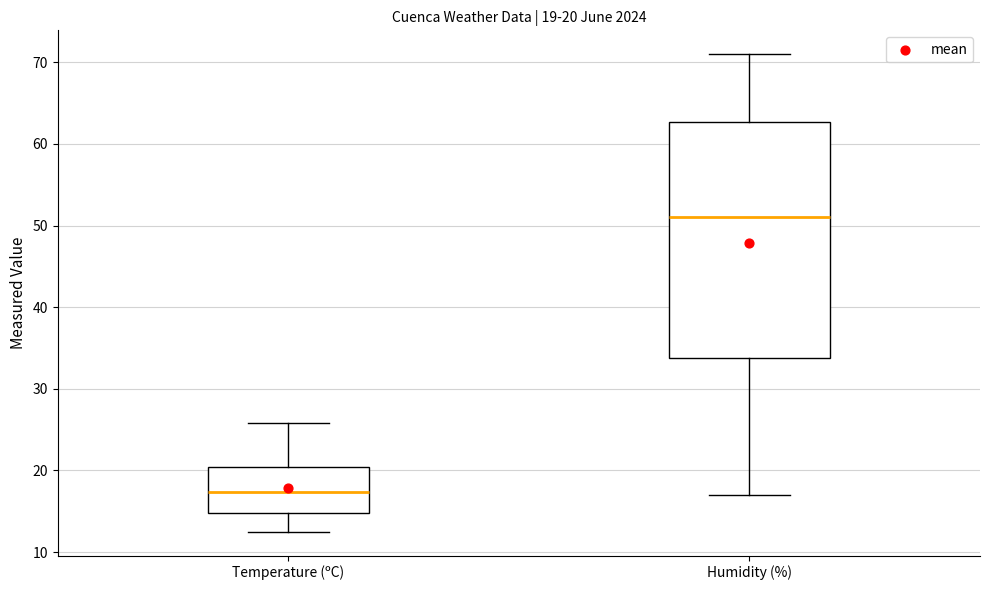

Which box is the tallest, from its lower edge to its upper edge?

Humidity (%)